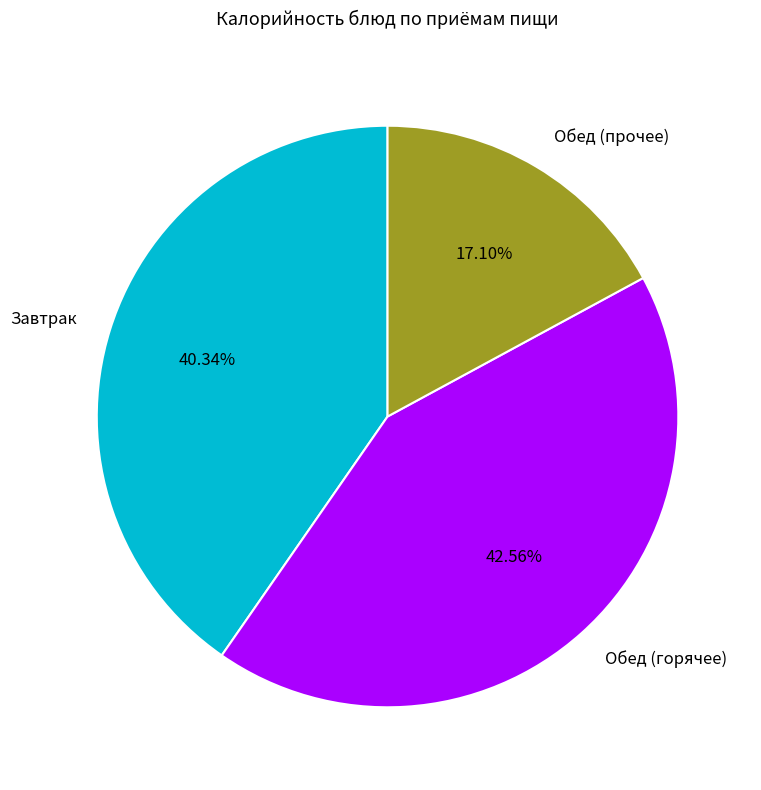

Rank the categories by value from lowest to highest.

Обед (прочее), Завтрак, Обед (горячее)